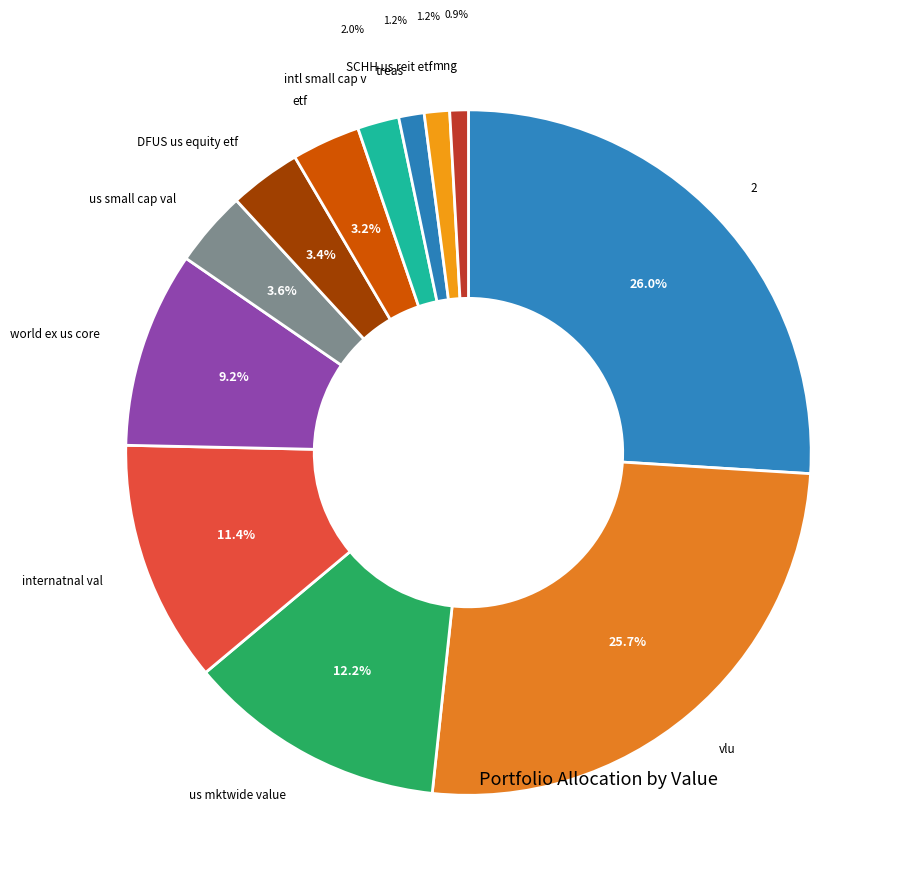

Count the number of slices in the pie.

12